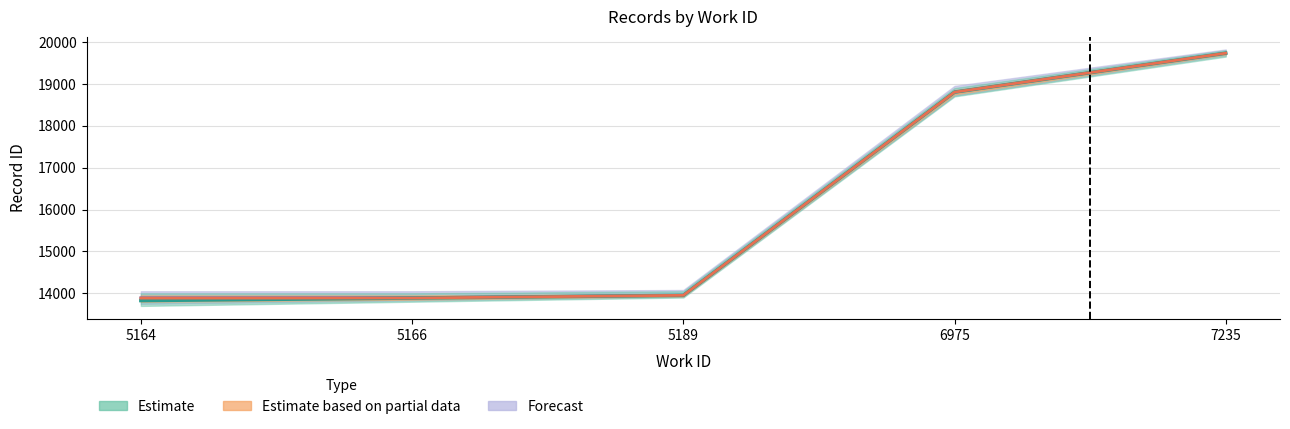

Reading right to left, list all the values displayed in this chart.

Estimate: 7235=19731	6975=18802	5189=13953	5166=13887	5164=13827
Estimate based on partial data: 7235=19732	6975=18802	5189=13953	5166=13888	5164=13886
Forecast: 7235=19732	6975=18802	5189=13953	5166=13897	5164=13894